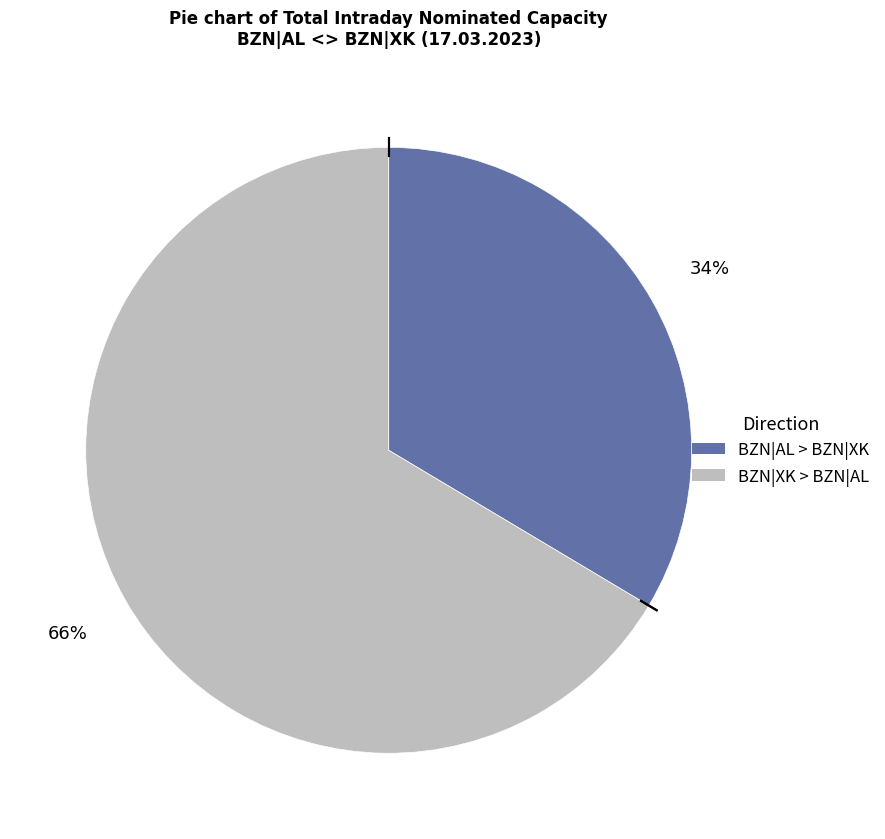

Which category has the smallest portion of the pie?

BZN|AL > BZN|XK